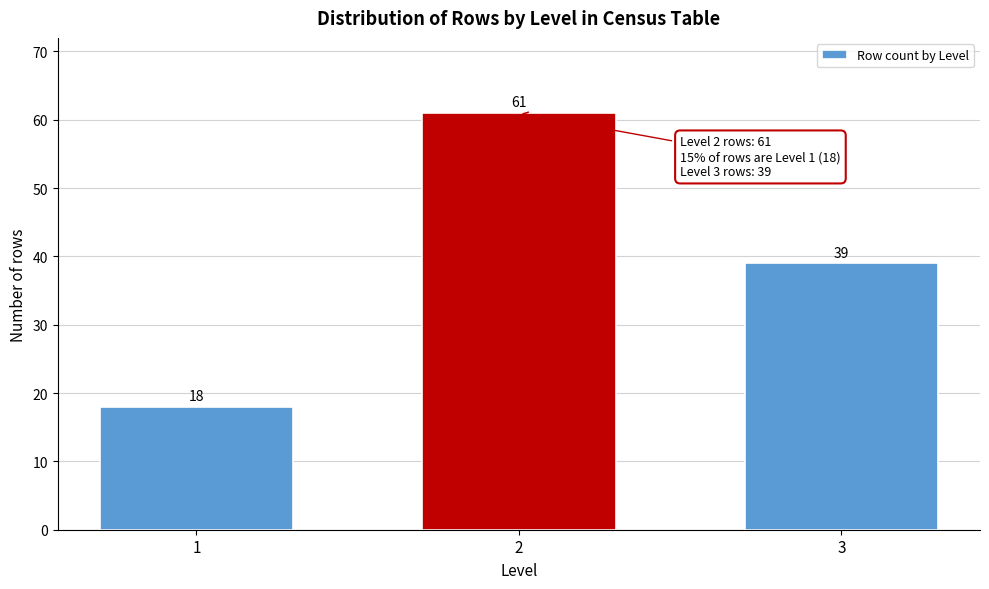

Reading left to right, extract all data points from this chart.

18	61	39